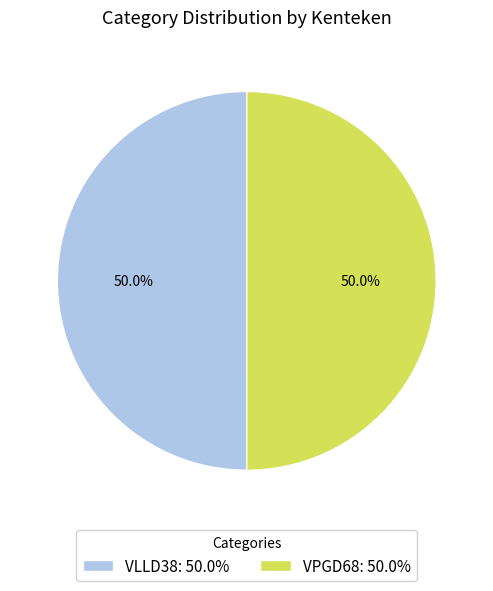

What percentage is the VPGD68 slice, to the nearest percent?

50%